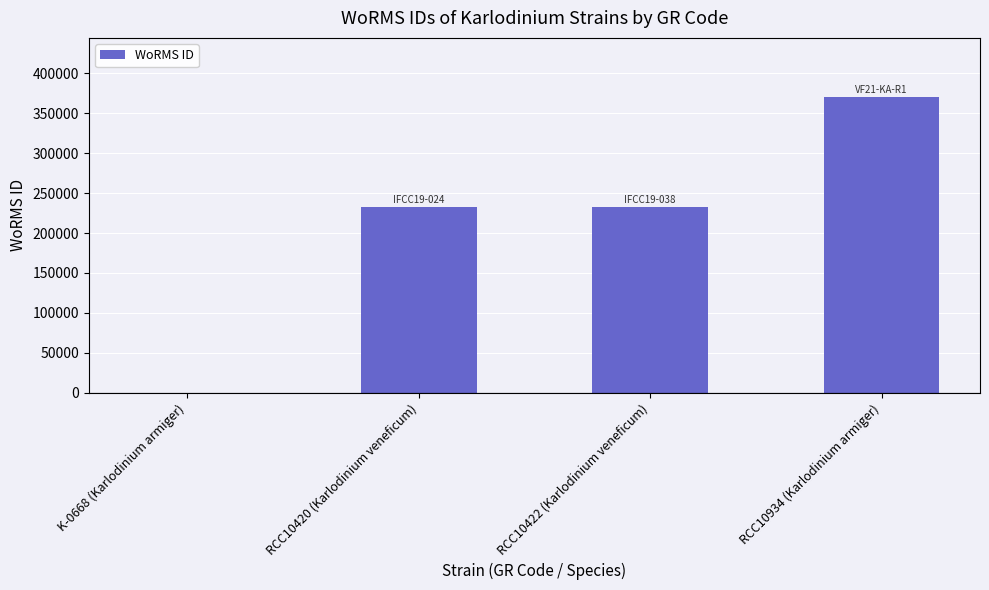

Is it true that the value at RCC10934 (Karlodinium armiger) is 555792?

False